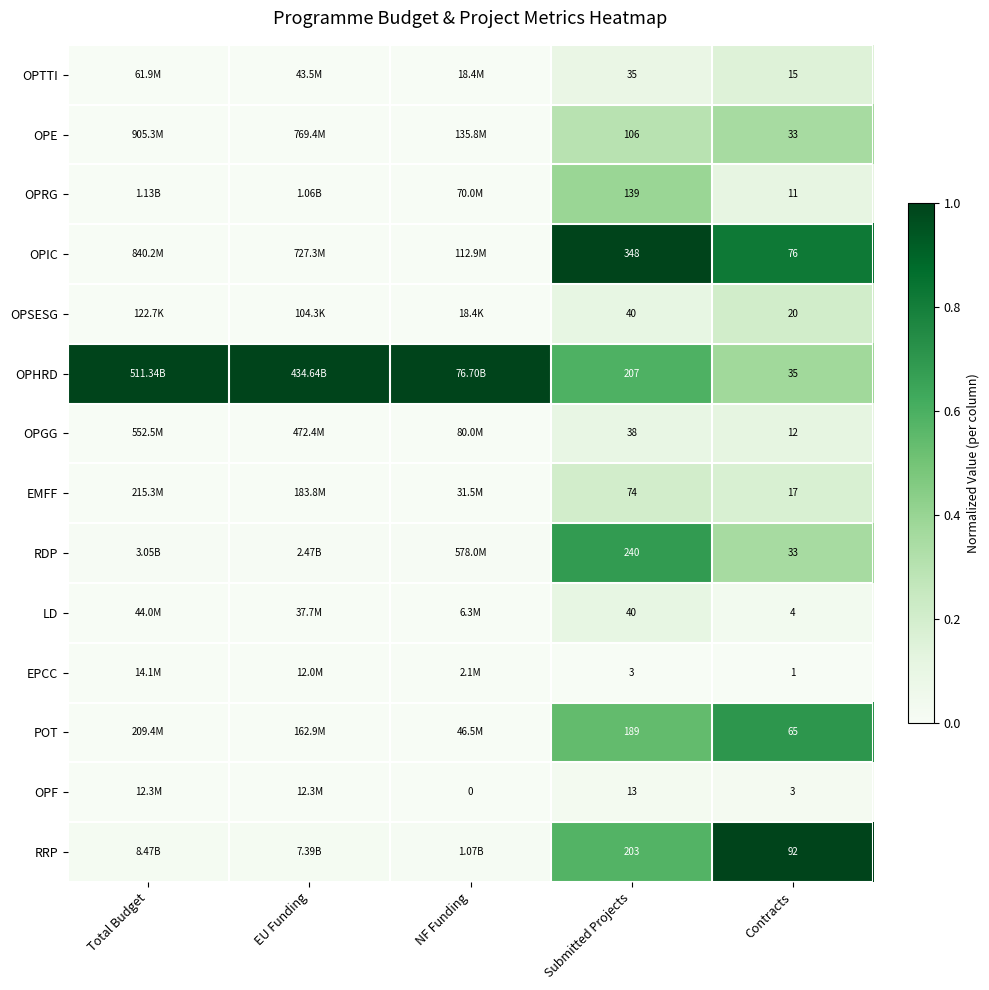

Count the number of data series in this chart.

14